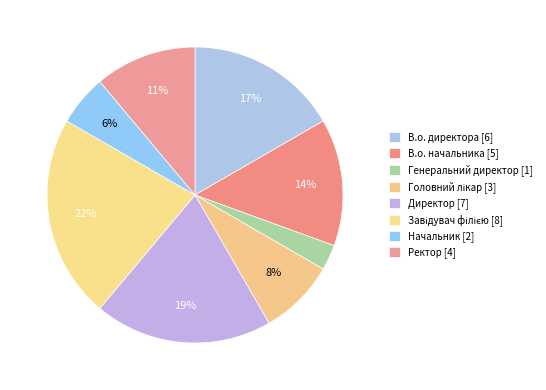

True or false: Головний лікар accounts for 8% of the total.

True